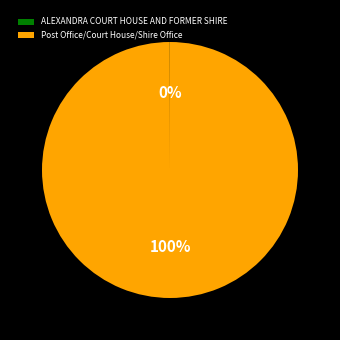

To the nearest percent, what percentage of the pie is Post Office/Court House/Shire Office?

100%